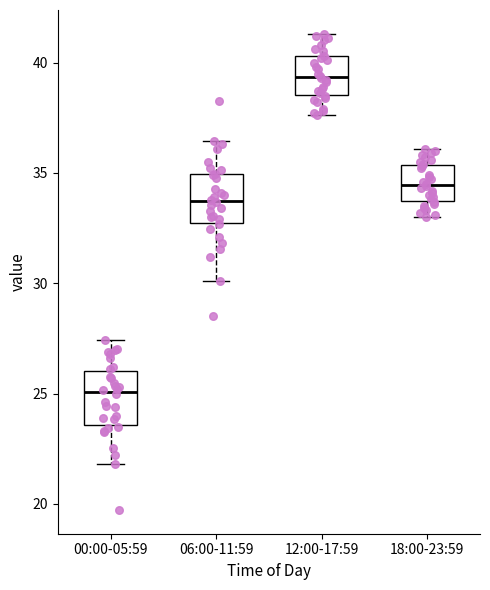

Reading left to right, read every box against the y-axis: the position of its median line, the range the box covers, and the ends of its whiskers. The values are not printed on the chart, so give them approximately, as read against the axis.

00:00-05:59: median 25.0, box 23.5 to 26.0, whiskers 22.0 to 27.5
06:00-11:59: median 33.5, box 32.5 to 35.0, whiskers 30.0 to 36.5
12:00-17:59: median 39.5, box 38.5 to 40.5, whiskers 37.5 to 41.5
18:00-23:59: median 34.5, box 33.5 to 35.5, whiskers 33.0 to 36.0